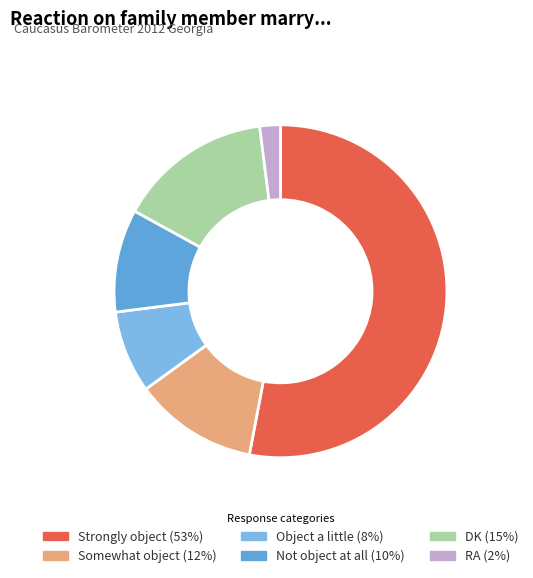

Combined, do Object a little and Somewhat object account for over 50%?

No